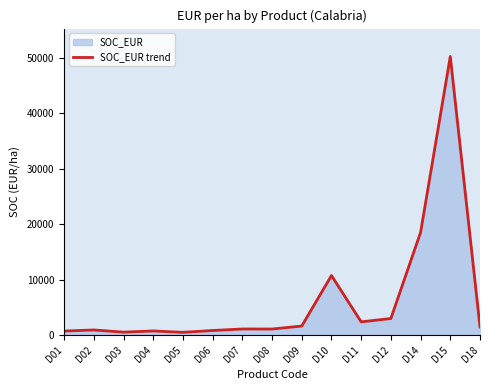

List the labels in order of value, largest first.

D15, D14, D10, D12, D11, D09, D18, D07, D08, D02, D06, D04, D01, D03, D05